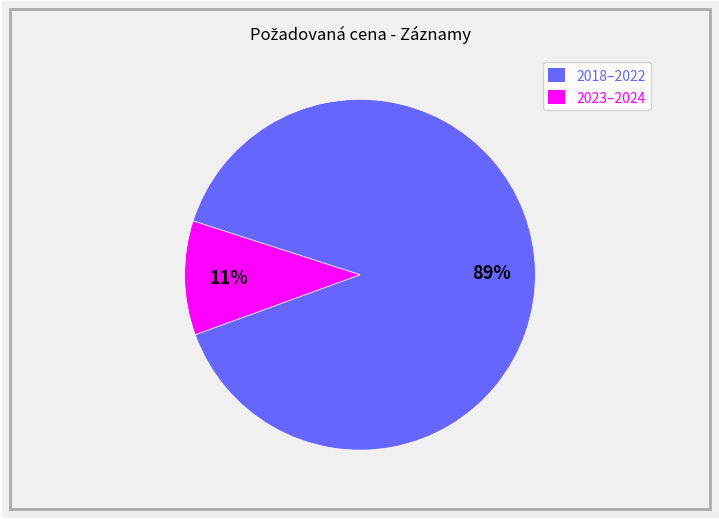

To the nearest percent, what is the average slice percentage?

50%